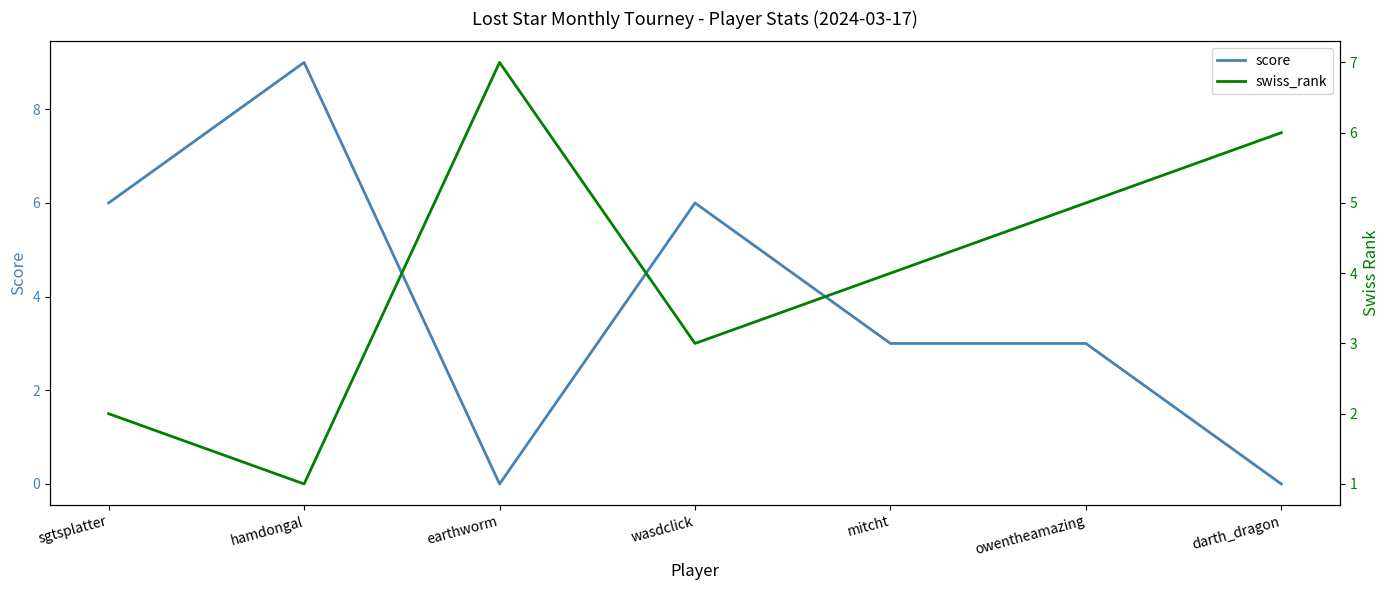

What is the difference between the maximum and second lowest values in the swiss_rank series?

5